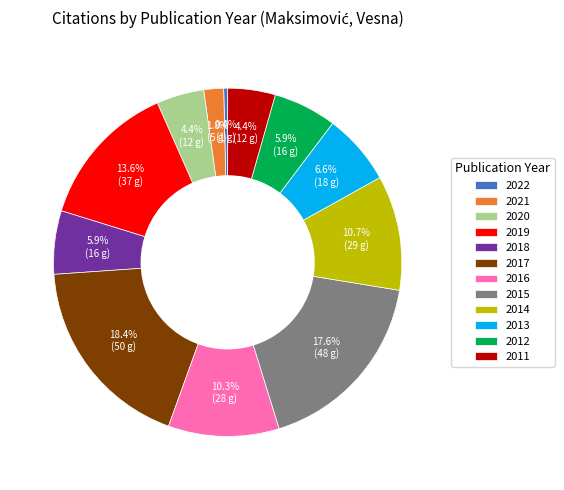

Which category has the biggest portion of the pie?

2017